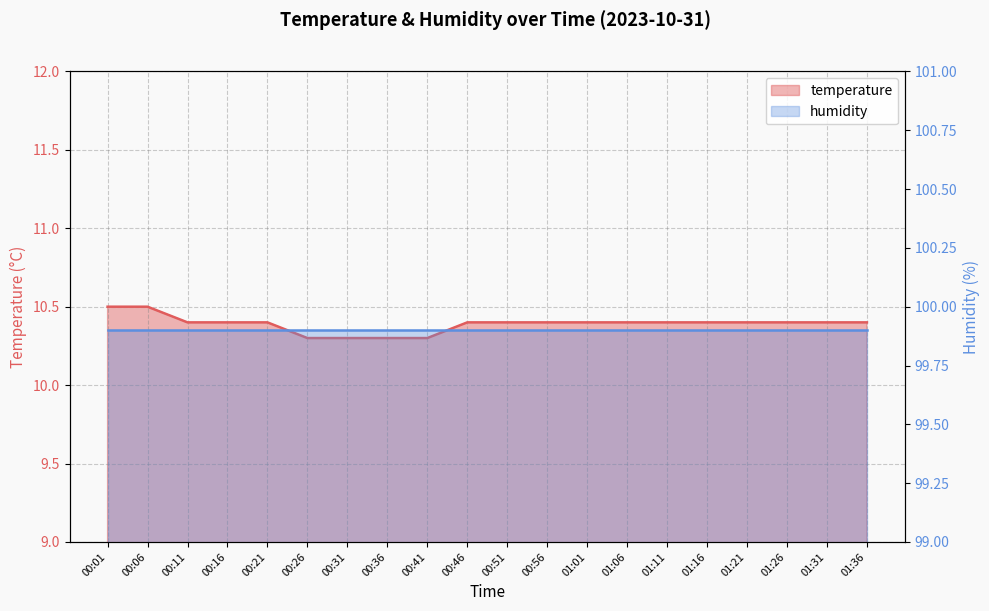

Which has a higher value, 01:16 or 00:16?

01:16